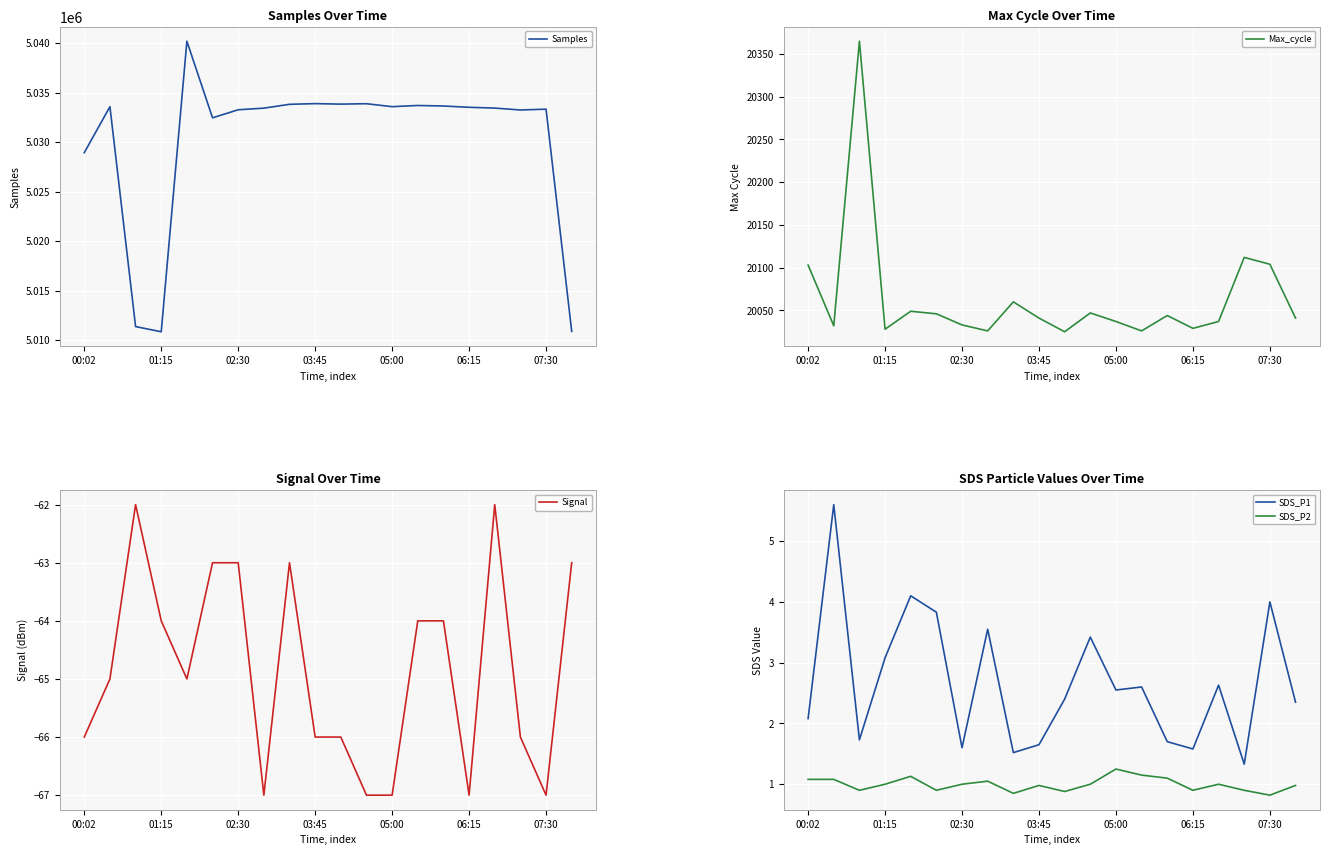

How many lines are shown in the chart?

5